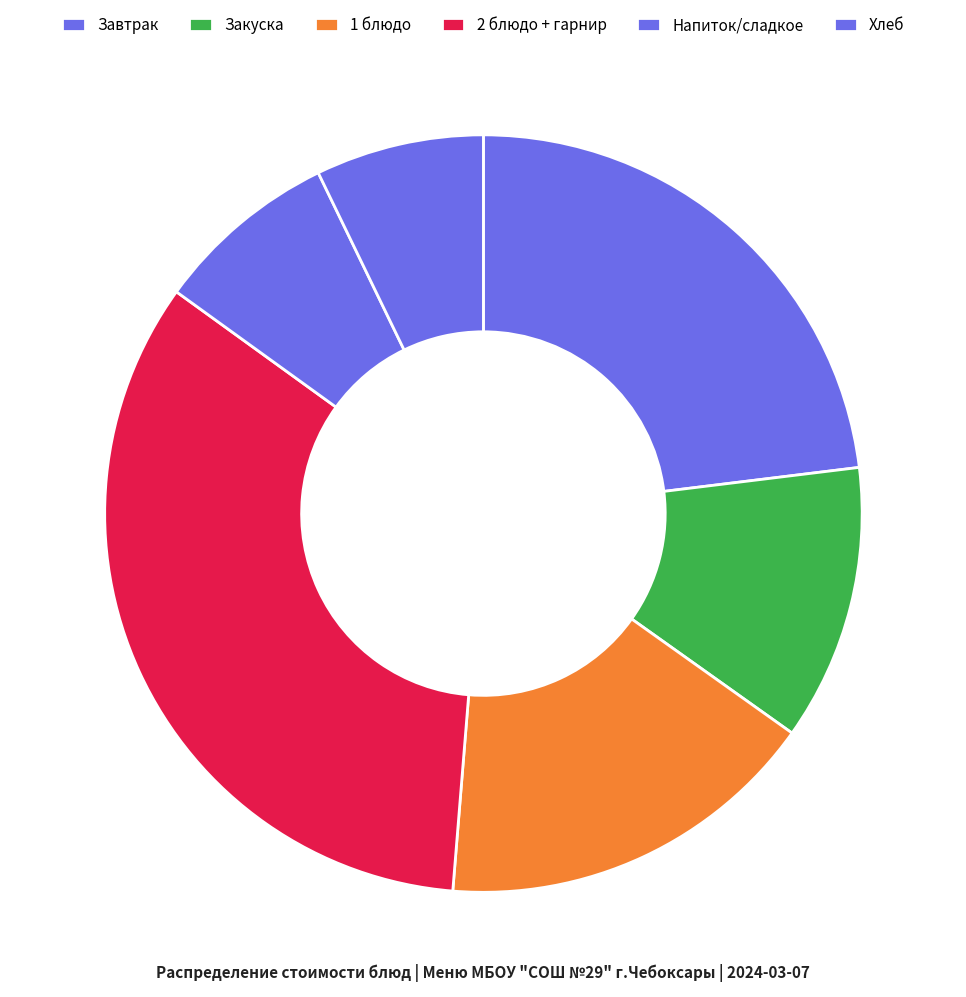

Does any single category account for the majority?

No